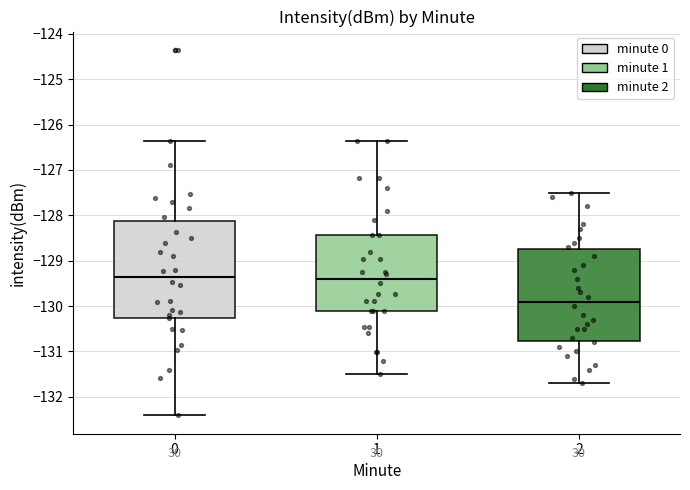

Reading left to right, read every box against the y-axis: the position of its median line, the range the box covers, and the ends of its whiskers. The values are not printed on the chart, so give them approximately, as read against the axis.

0: median -129.4, box -130.3 to -128.1, whiskers -132.4 to -126.4
1: median -129.4, box -130.1 to -128.4, whiskers -131.5 to -126.4
2: median -129.9, box -130.8 to -128.7, whiskers -131.7 to -127.5